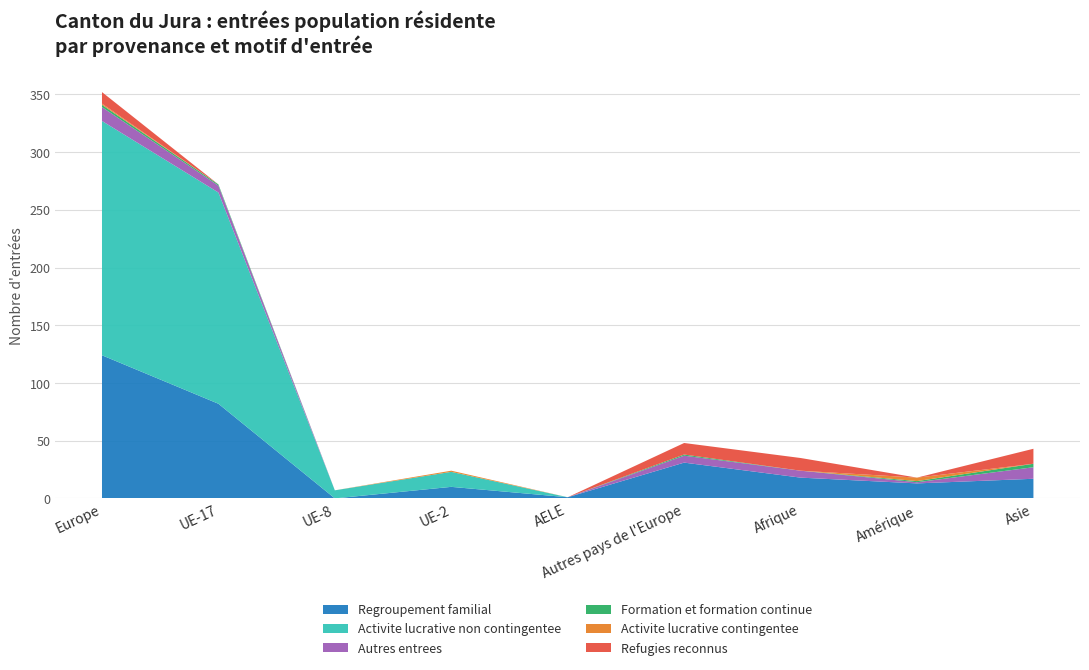

Reading left to right, list all the values displayed in this chart.

Regroupement familial: 124	82	0	10	1	31	18	13	17
Activite lucrative non contingentee: 203	183	7	13	0	0	0	0	0
Autres entrees: 12	6	0	0	0	6	6	1	10
Formation et formation continue: 2	1	0	0	0	1	0	1	3
Activite lucrative contingentee: 1	0	0	1	0	0	0	3	0
Refugies reconnus: 10	0	0	0	0	10	11	0	13